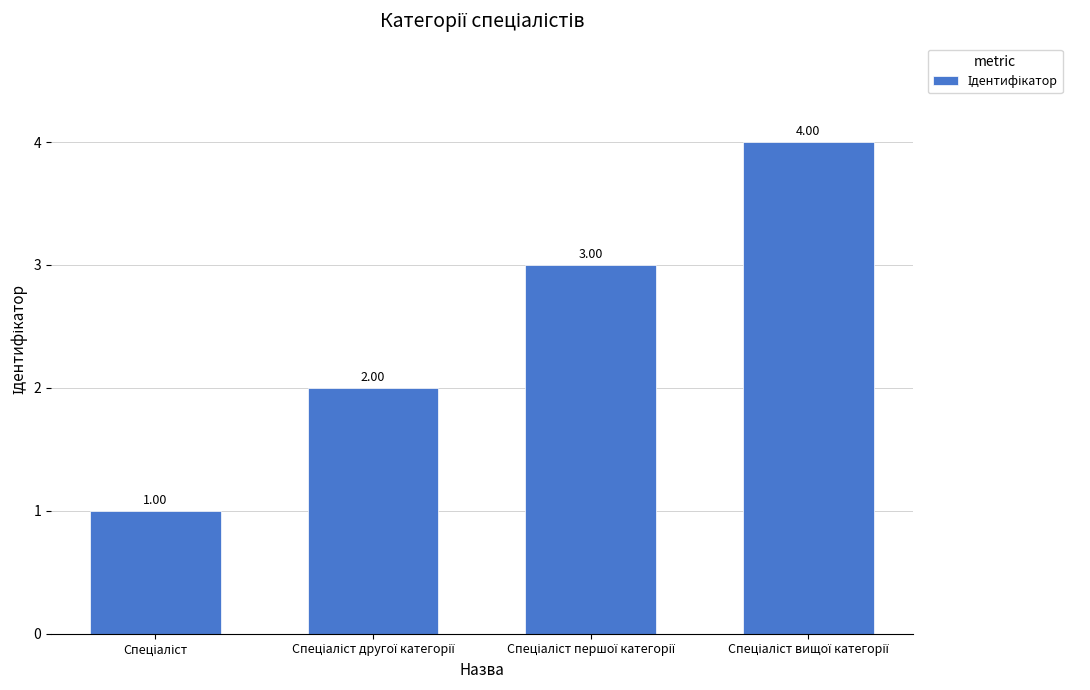

What is the difference between the maximum and minimum values?

3